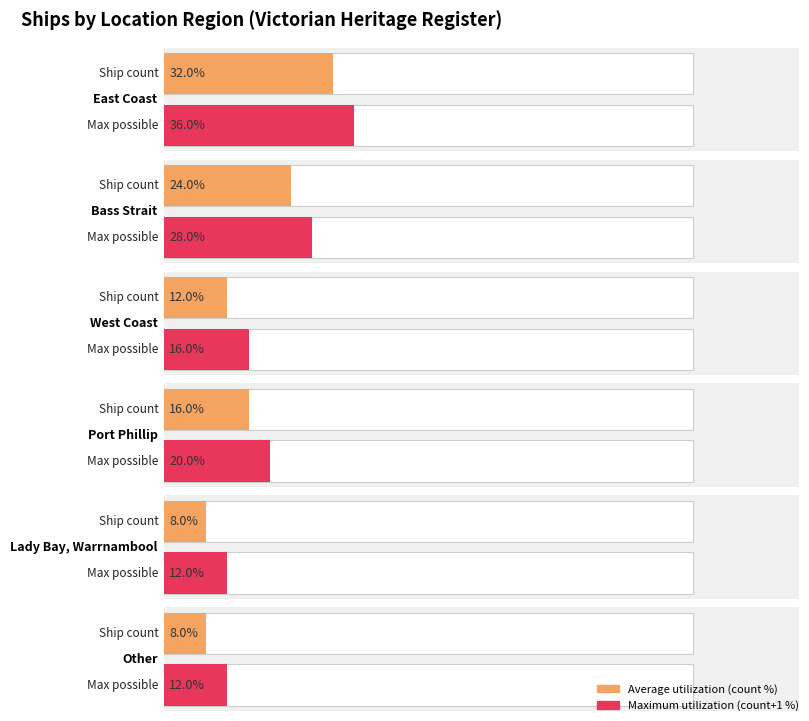

At which category does the chart reach its peak across all series?

East Coast